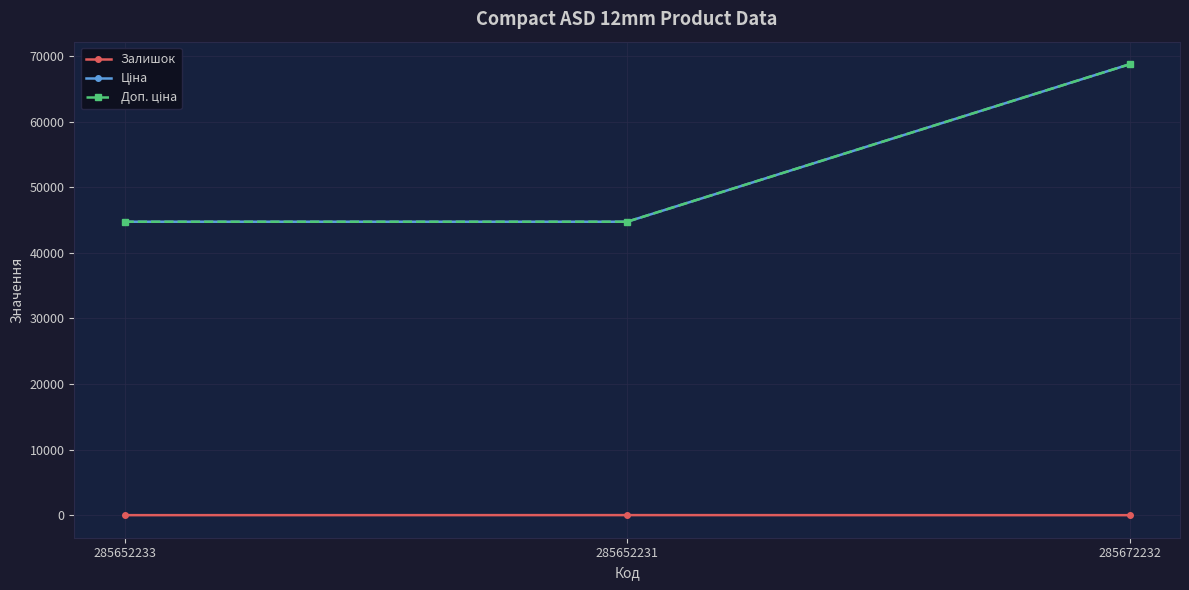

What is the value of the Доп. ціна point at the 1st from the left?

44729.8